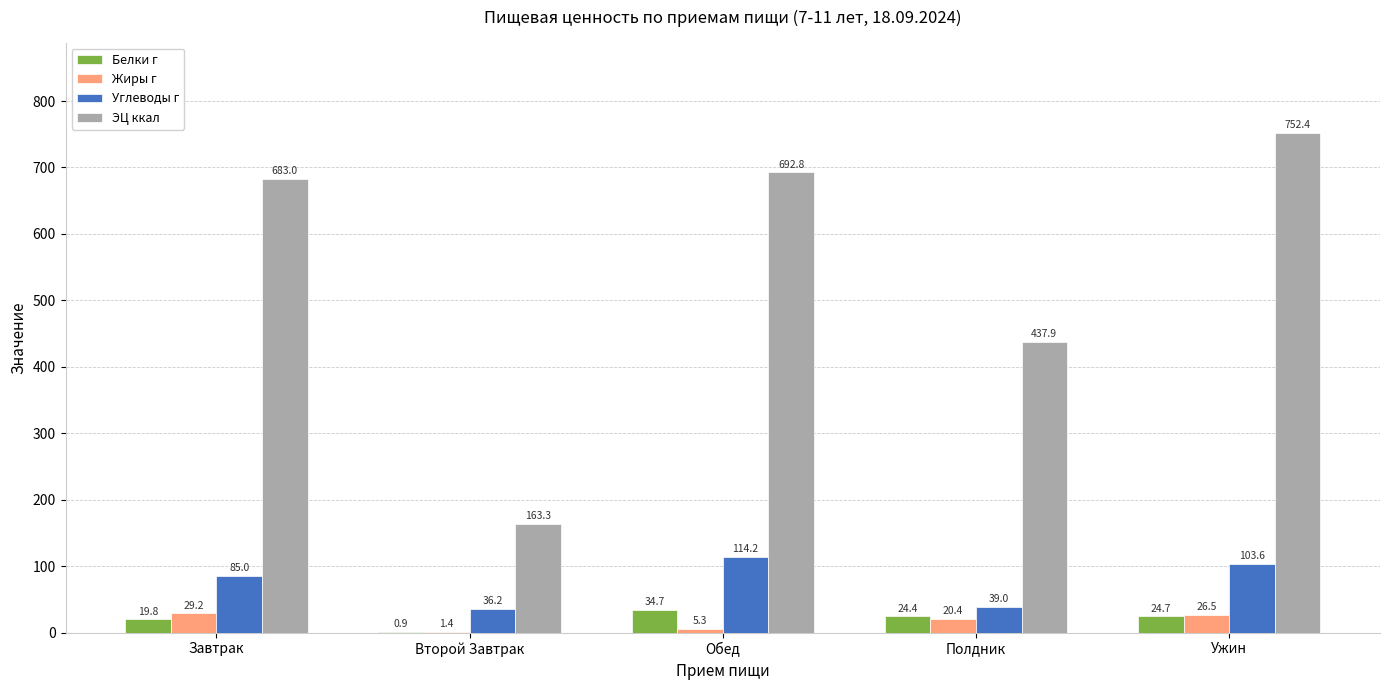

Does the chart contain stacked bars?

No